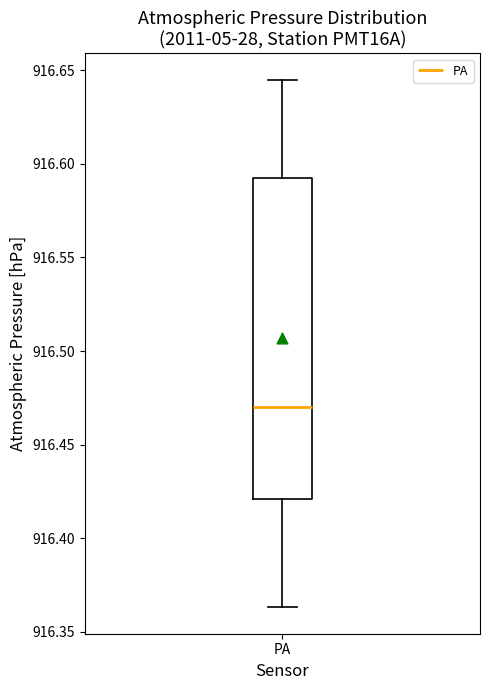

Where does the upper whisker of the box for PA end on the y-axis? The values are not printed on the chart, so give them approximately, as read against the axis.

916.645